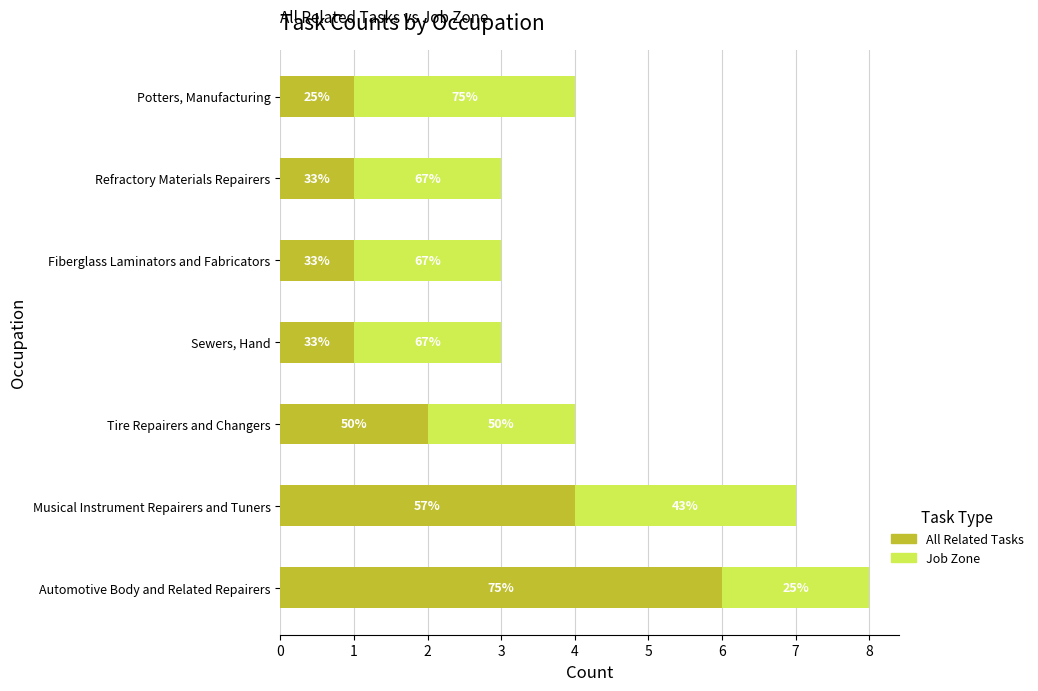

What is the value of the Job Zone bar at the 3rd from the left?

2